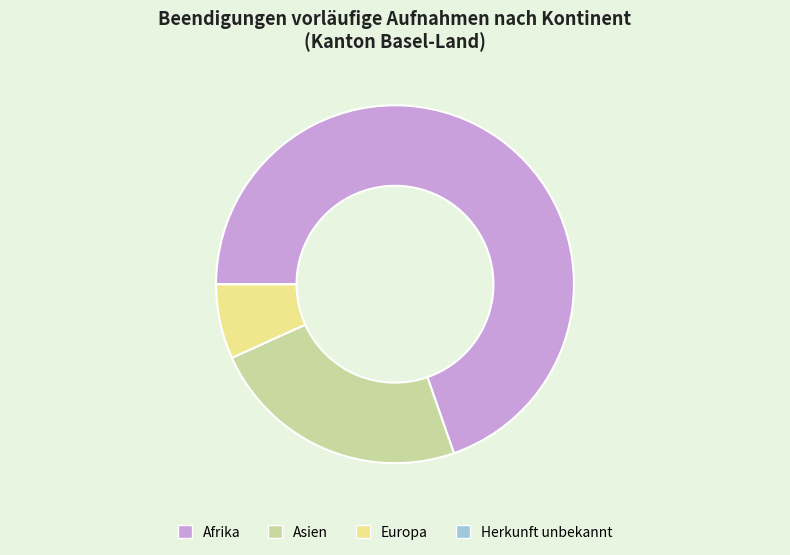

Combined, do Asien and Europa account for over 50%?

No